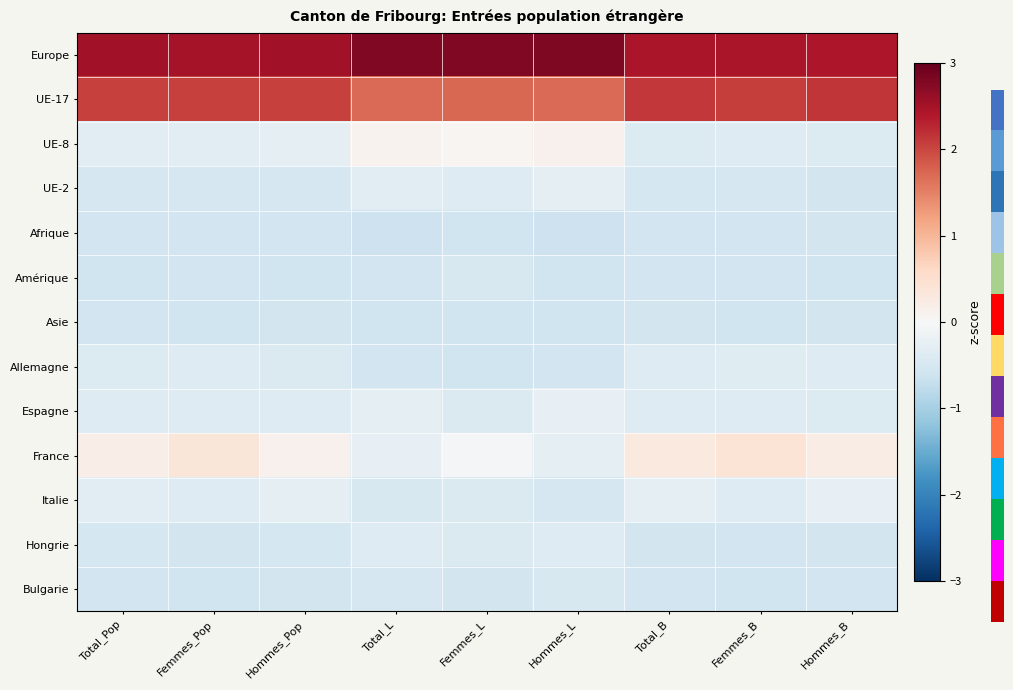

Reading left to right, extract all data points from this chart.

Europe: Total_Pop=2.5	Femmes_Pop=2.5	Hommes_Pop=2.5	Total_L=2.8	Femmes_L=2.8	Hommes_L=2.8	Total_B=2.4	Femmes_B=2.4	Hommes_B=2.4
UE-17: Total_Pop=2.1	Femmes_Pop=2.0	Hommes_Pop=2.1	Total_L=1.7	Femmes_L=1.7	Hommes_L=1.7	Total_B=2.1	Femmes_B=2.1	Hommes_B=2.1
UE-8: Total_Pop=-0.3	Femmes_Pop=-0.3	Hommes_Pop=-0.3	Total_L=0.1	Femmes_L=0.1	Hommes_L=0.1	Total_B=-0.4	Femmes_B=-0.4	Hommes_B=-0.4
UE-2: Total_Pop=-0.5	Femmes_Pop=-0.5	Hommes_Pop=-0.5	Total_L=-0.3	Femmes_L=-0.4	Hommes_L=-0.3	Total_B=-0.5	Femmes_B=-0.5	Hommes_B=-0.5
Afrique: Total_Pop=-0.6	Femmes_Pop=-0.6	Hommes_Pop=-0.6	Total_L=-0.6	Femmes_L=-0.6	Hommes_L=-0.6	Total_B=-0.6	Femmes_B=-0.6	Hommes_B=-0.6
Amérique: Total_Pop=-0.6	Femmes_Pop=-0.6	Hommes_Pop=-0.6	Total_L=-0.6	Femmes_L=-0.5	Hommes_L=-0.6	Total_B=-0.6	Femmes_B=-0.6	Hommes_B=-0.6
Asie: Total_Pop=-0.6	Femmes_Pop=-0.6	Hommes_Pop=-0.6	Total_L=-0.6	Femmes_L=-0.6	Hommes_L=-0.6	Total_B=-0.6	Femmes_B=-0.6	Hommes_B=-0.5
Allemagne: Total_Pop=-0.4	Femmes_Pop=-0.4	Hommes_Pop=-0.4	Total_L=-0.6	Femmes_L=-0.6	Hommes_L=-0.6	Total_B=-0.4	Femmes_B=-0.4	Hommes_B=-0.4
Espagne: Total_Pop=-0.4	Femmes_Pop=-0.4	Hommes_Pop=-0.4	Total_L=-0.3	Femmes_L=-0.4	Hommes_L=-0.3	Total_B=-0.4	Femmes_B=-0.4	Hommes_B=-0.4
France: Total_Pop=0.2	Femmes_Pop=0.4	Hommes_Pop=0.1	Total_L=-0.2	Femmes_L=-0.1	Hommes_L=-0.3	Total_B=0.3	Femmes_B=0.4	Hommes_B=0.2
Italie: Total_Pop=-0.3	Femmes_Pop=-0.4	Hommes_Pop=-0.3	Total_L=-0.5	Femmes_L=-0.4	Hommes_L=-0.5	Total_B=-0.3	Femmes_B=-0.4	Hommes_B=-0.2
Hongrie: Total_Pop=-0.5	Femmes_Pop=-0.6	Hommes_Pop=-0.5	Total_L=-0.4	Femmes_L=-0.4	Hommes_L=-0.4	Total_B=-0.6	Femmes_B=-0.6	Hommes_B=-0.6
Bulgarie: Total_Pop=-0.6	Femmes_Pop=-0.6	Hommes_Pop=-0.6	Total_L=-0.5	Femmes_L=-0.6	Hommes_L=-0.5	Total_B=-0.6	Femmes_B=-0.6	Hommes_B=-0.6